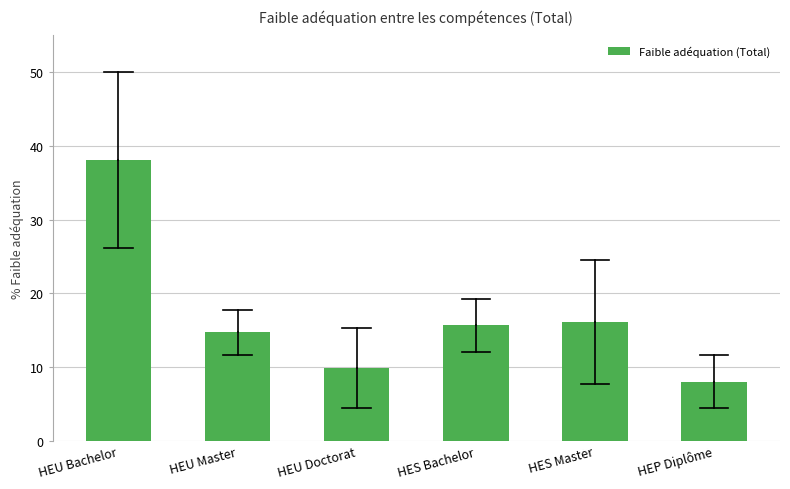

Reading left to right, list all the values displayed in this chart.

HEU Bachelor=38.1	HEU Master=14.7	HEU Doctorat=9.9	HES Bachelor=15.7	HES Master=16.1	HEP Diplôme=8.0